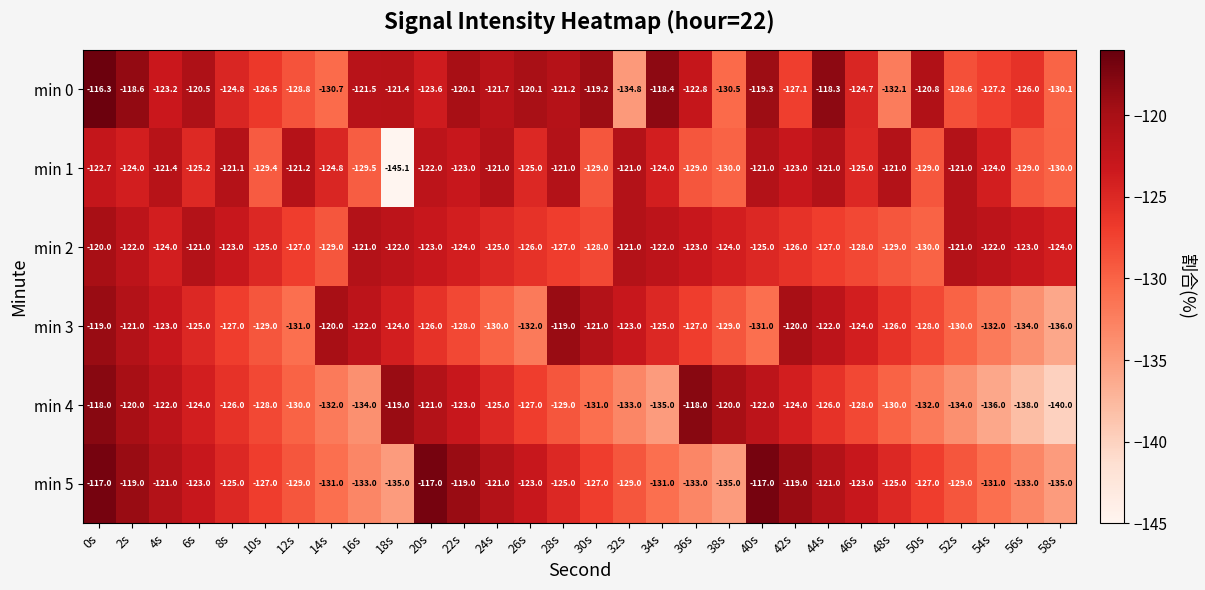

Where is min 5 nearest to the value -126?

8s